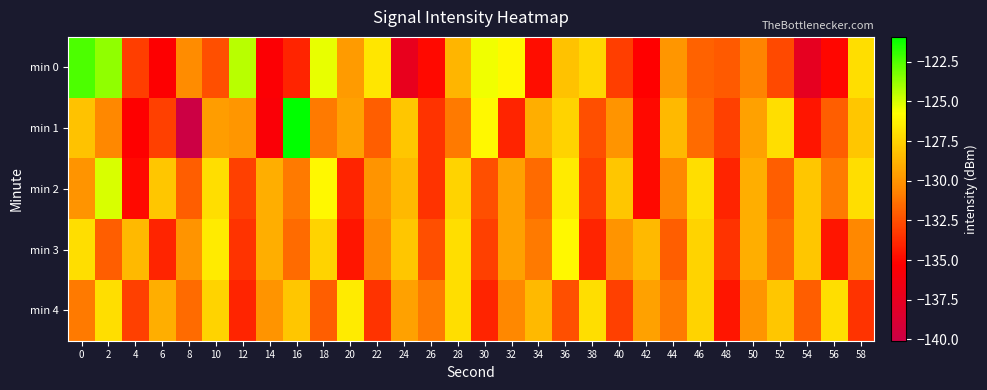

What is the sum of all min 0 values?

-3921.0